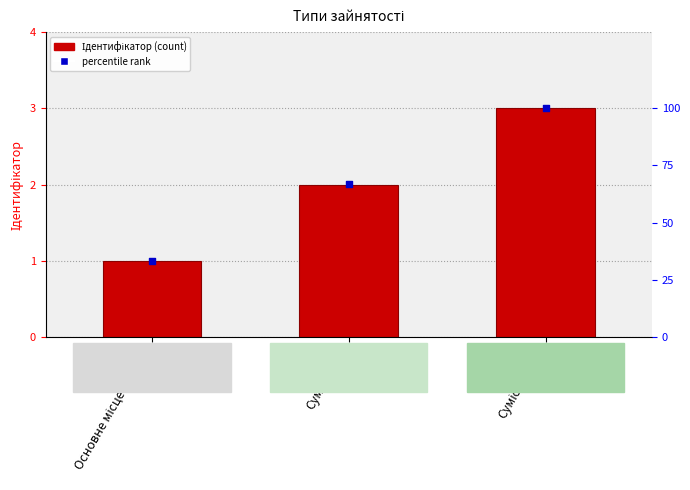

Which series contains the lowest Y value?

Ідентифікатор